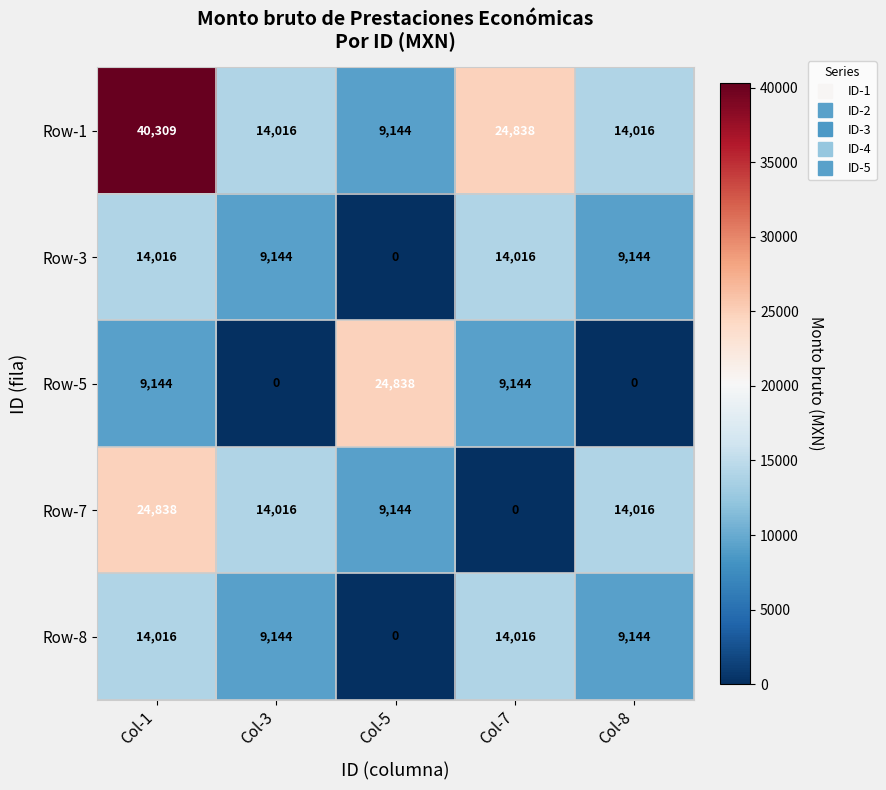

Reading left to right, list all the values displayed in this chart.

Row-1: 40309	14016	9144	24838	14016
Row-3: 14016	9144	0	14016	9144
Row-5: 9144	0	24838	9144	0
Row-7: 24838	14016	9144	0	14016
Row-8: 14016	9144	0	14016	9144